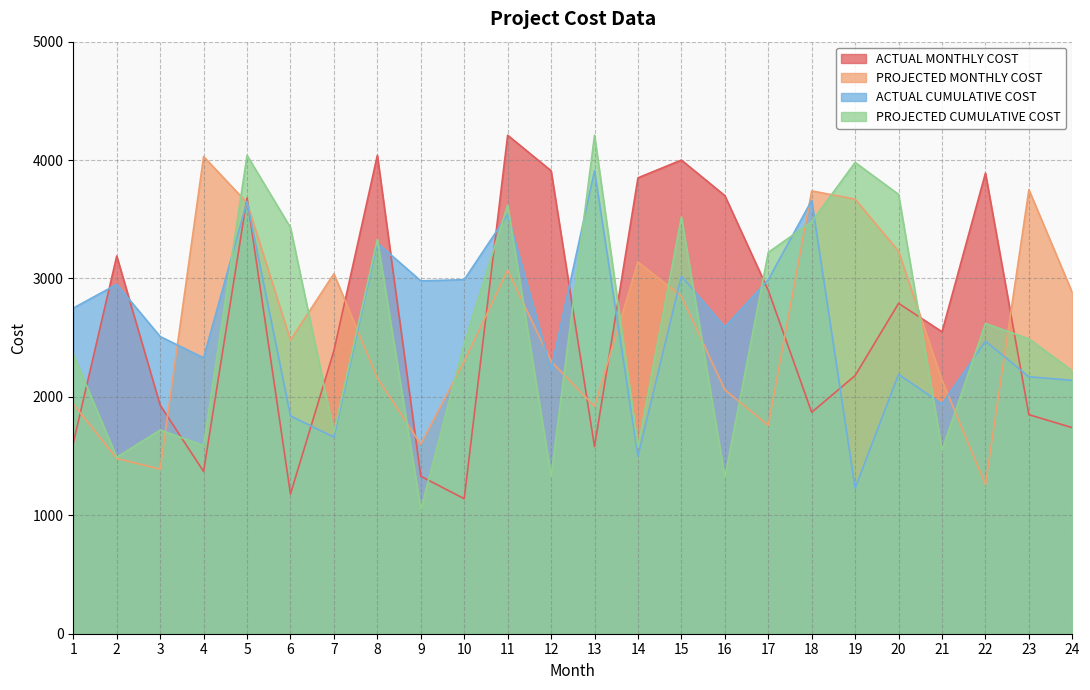

What is the value of the ACTUAL CUMULATIVE COST point at the 18th from the left?

3660